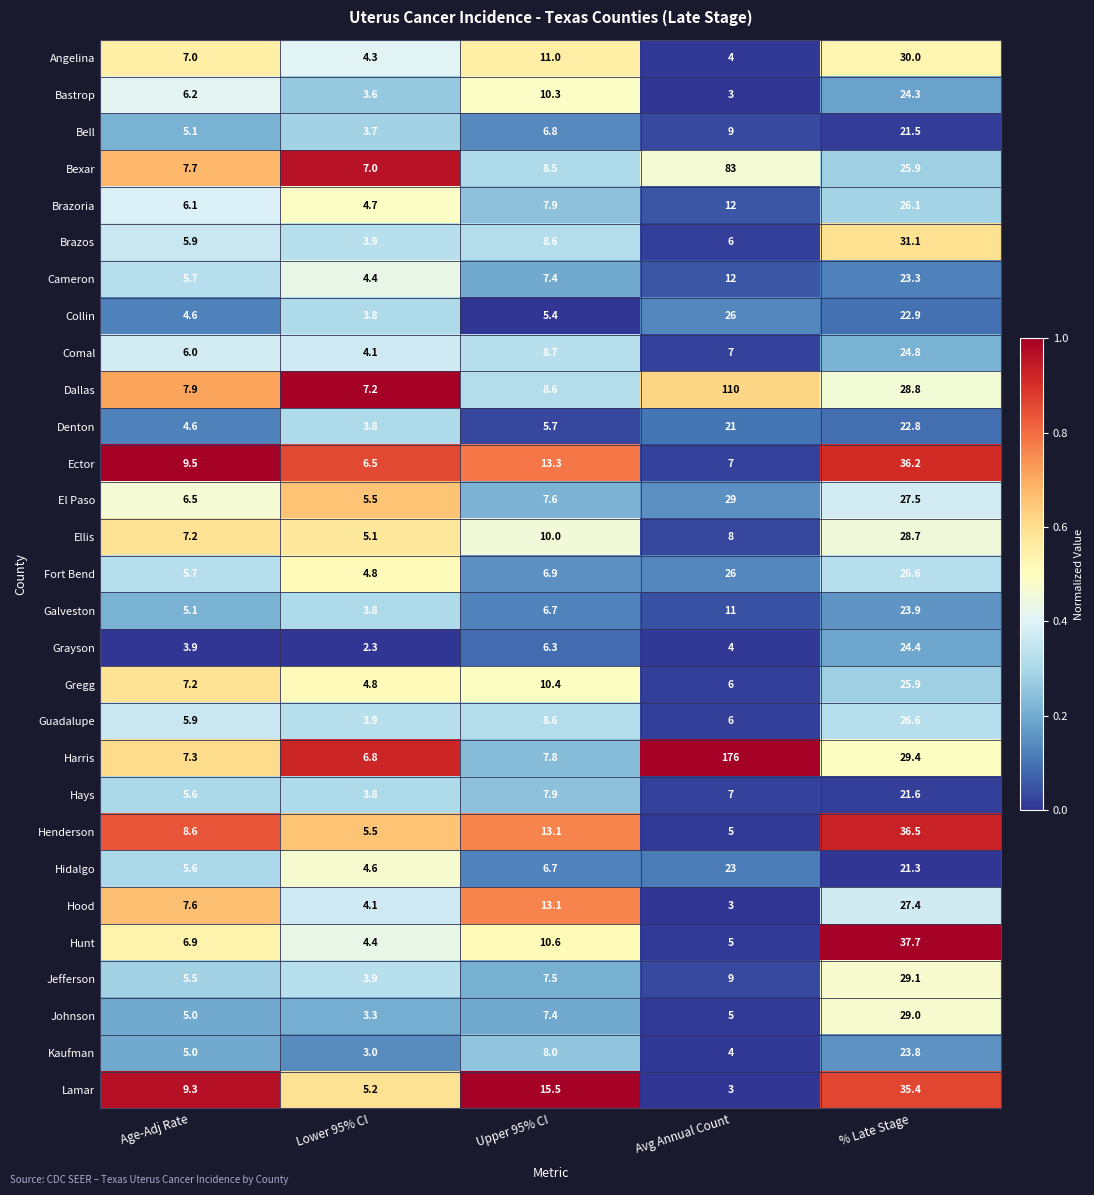

Which series has the largest range (max minus min)?

Harris